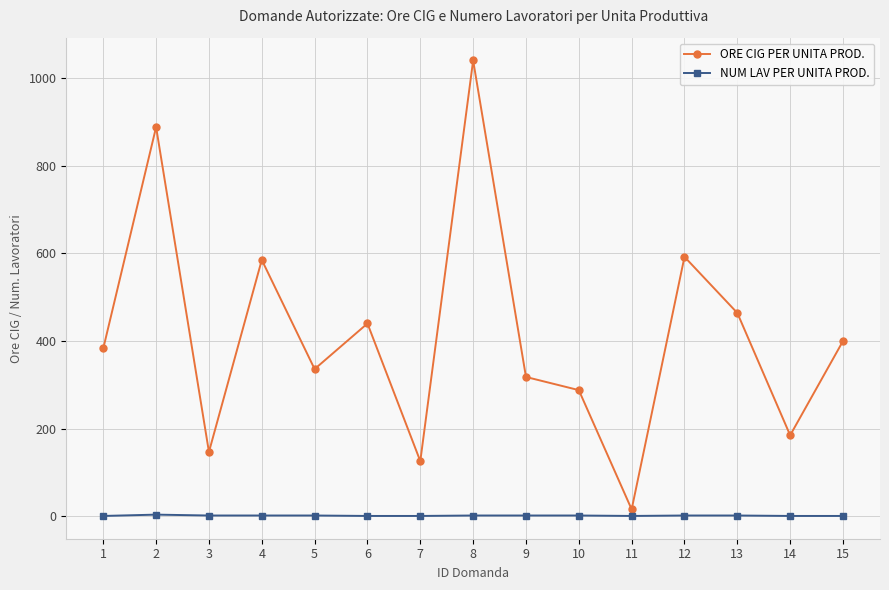

At which category is the sum across all series the highest?

8